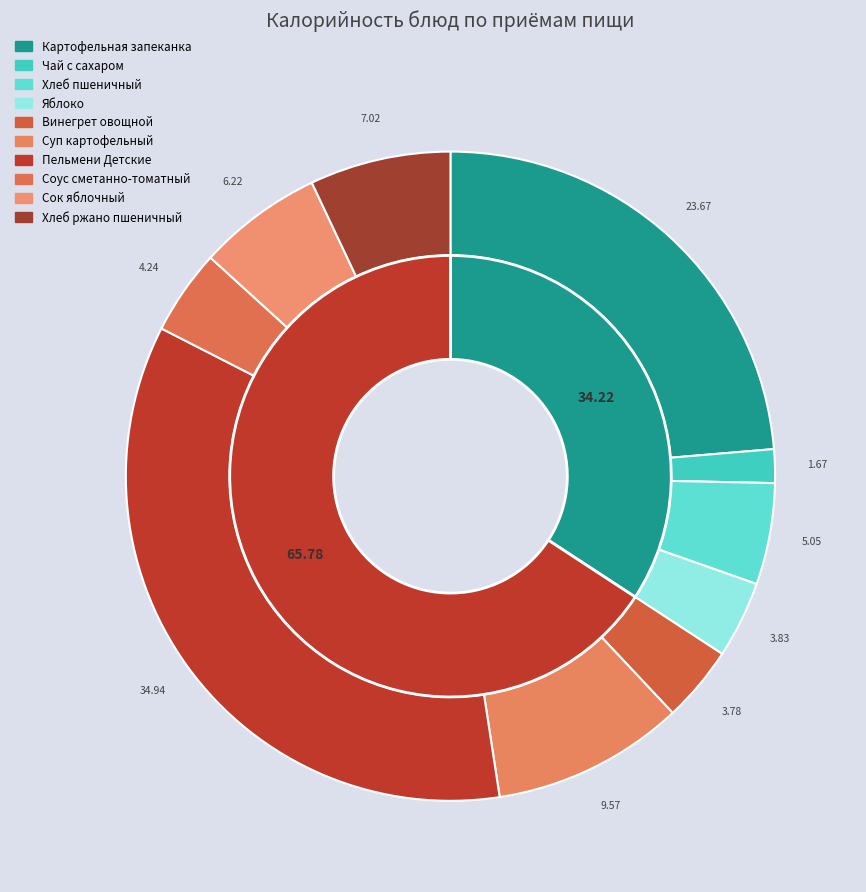

To the nearest percent, what is the average slice percentage?

10%